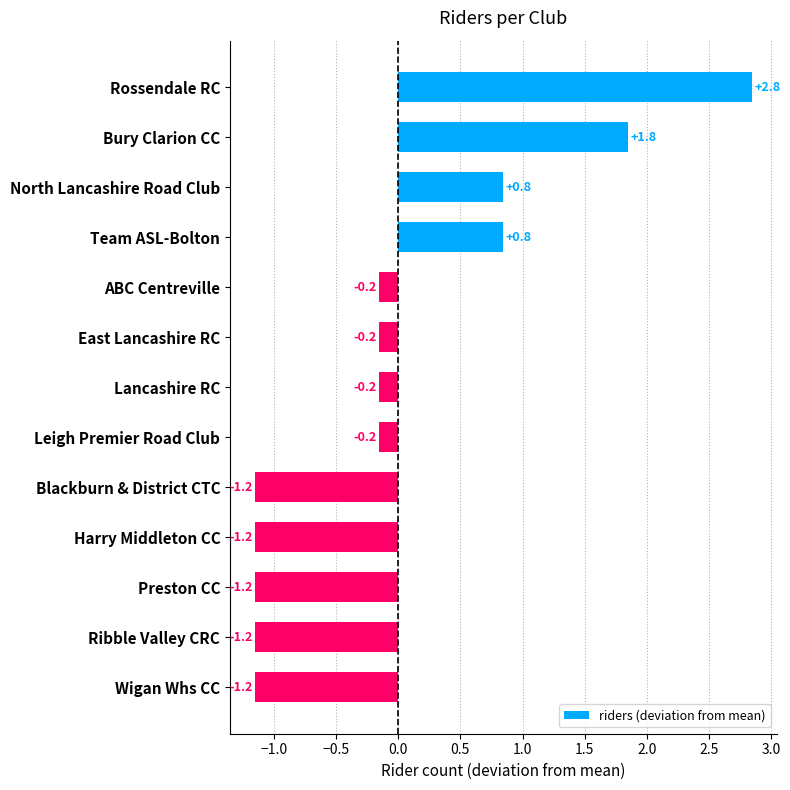

What is the value of the 5th bar from the top?

-0.2